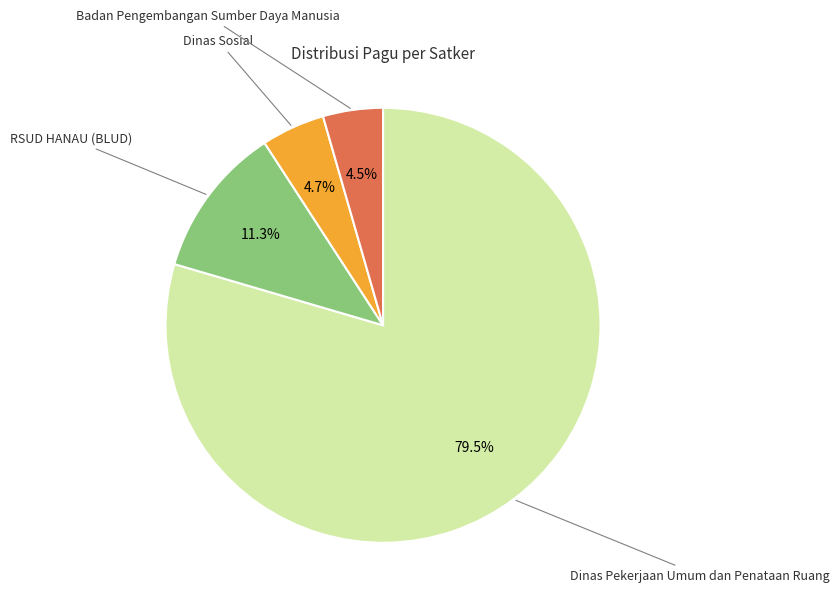

How many slices are in this pie chart?

4